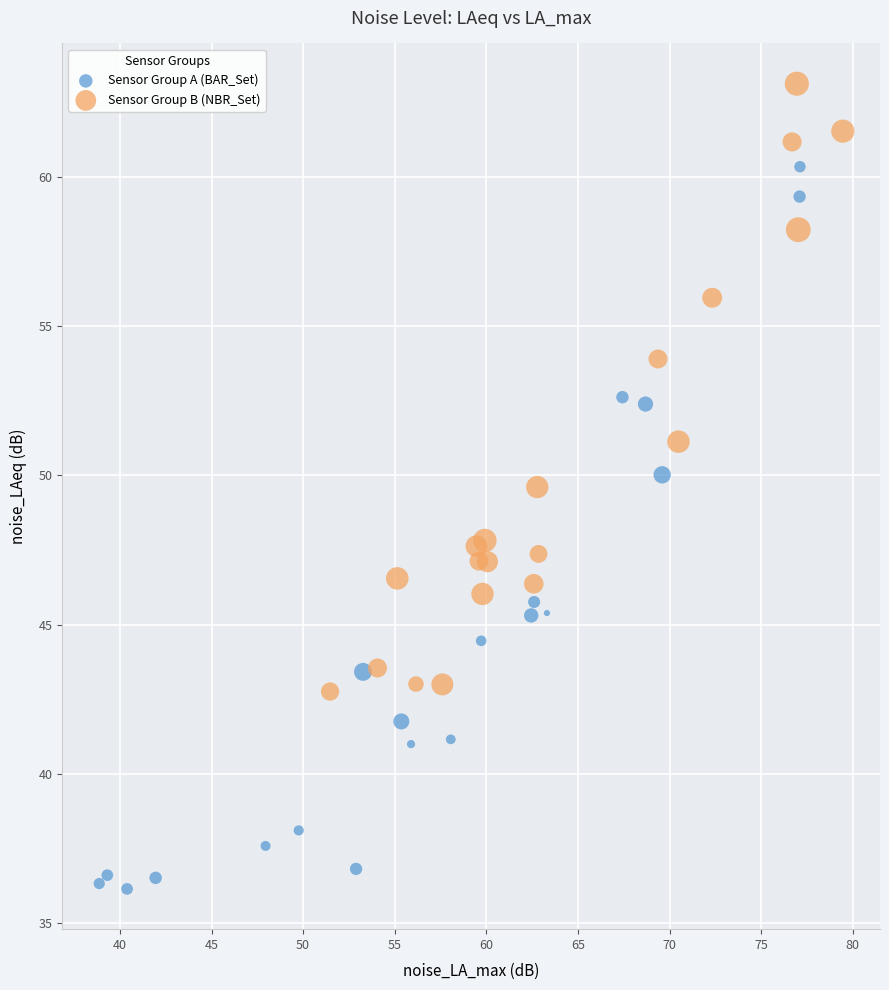

What are all the series names shown in the legend?

Sensor Group A (BAR_Set), Sensor Group B (NBR_Set)